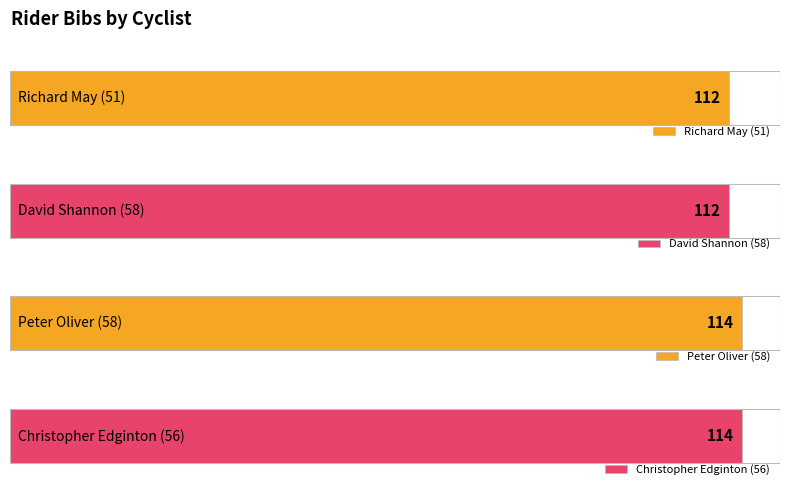

Is it true that the value at Peter Oliver (58) is 114?

True